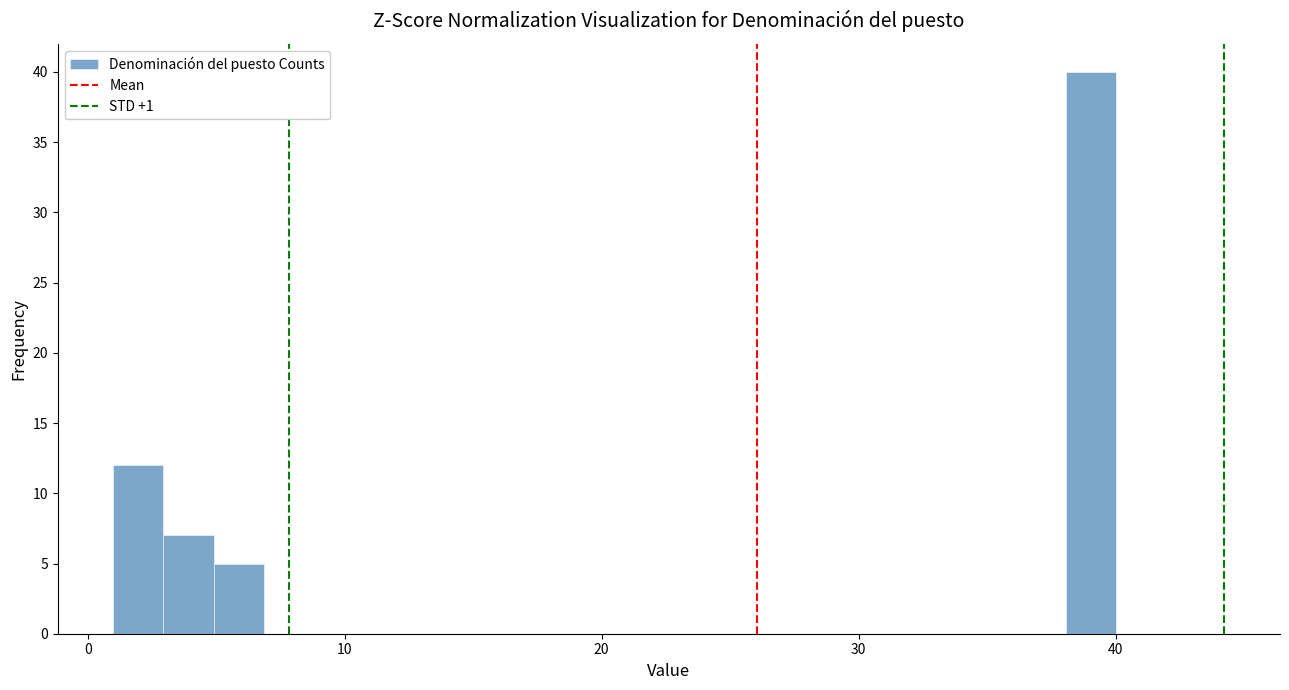

Around what value on the x-axis is the tallest bar? Give the approximate position of its centre, as read against the axis.

39